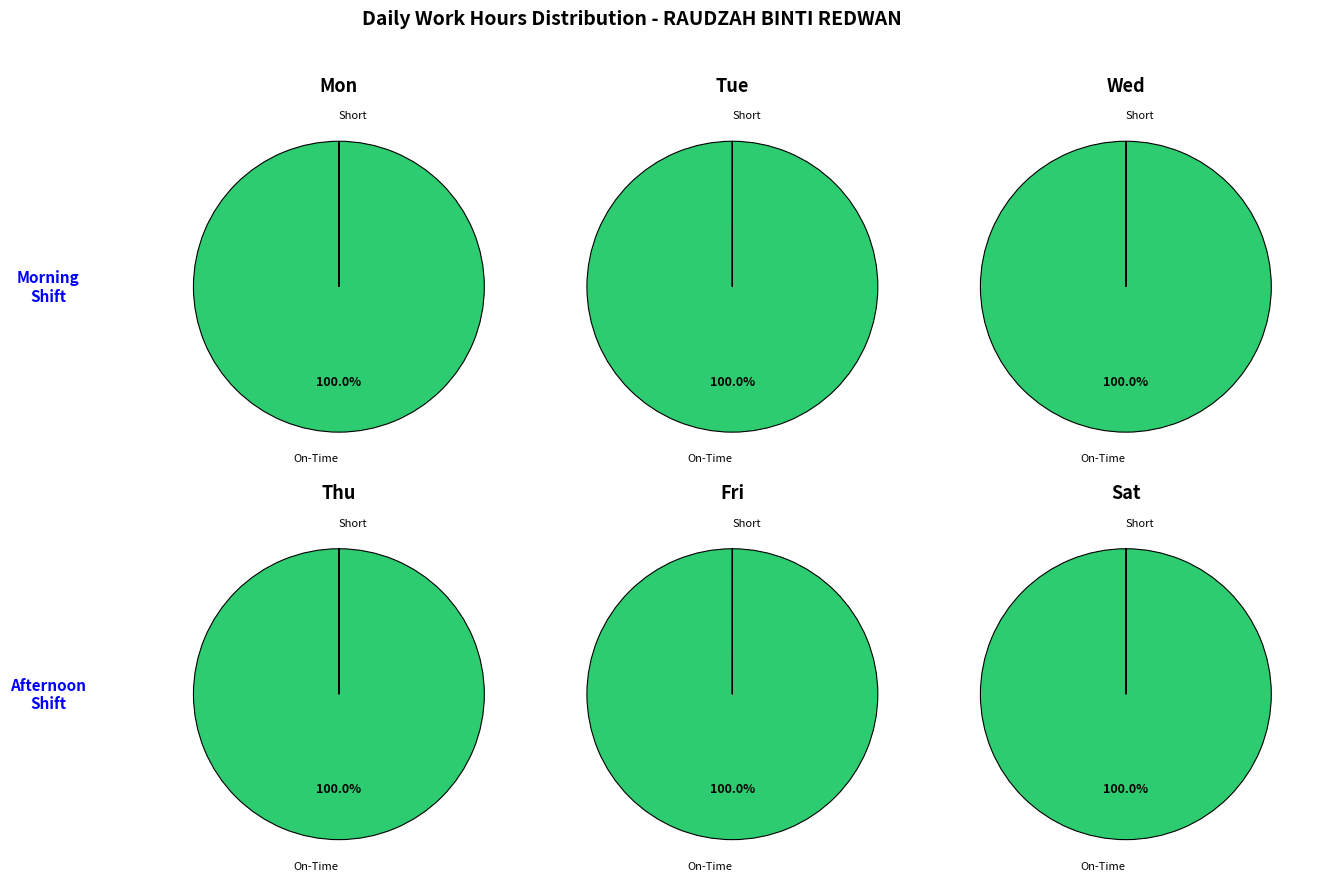

Is it true that Tue is 9% of the pie?

False